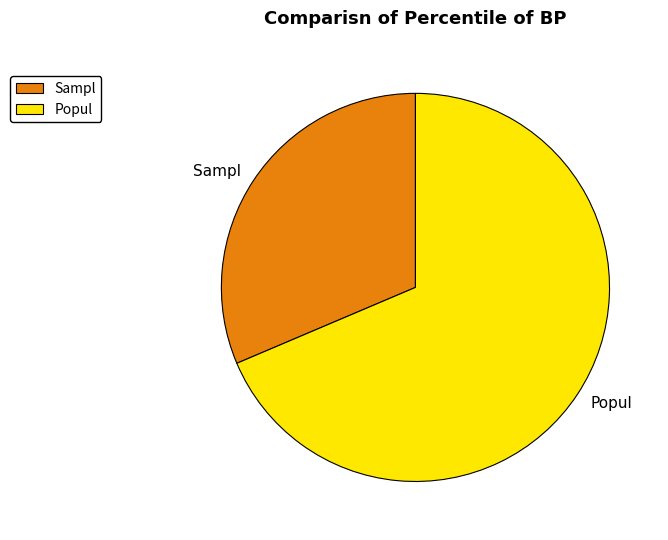

Which category has the smallest portion of the pie?

Sampl